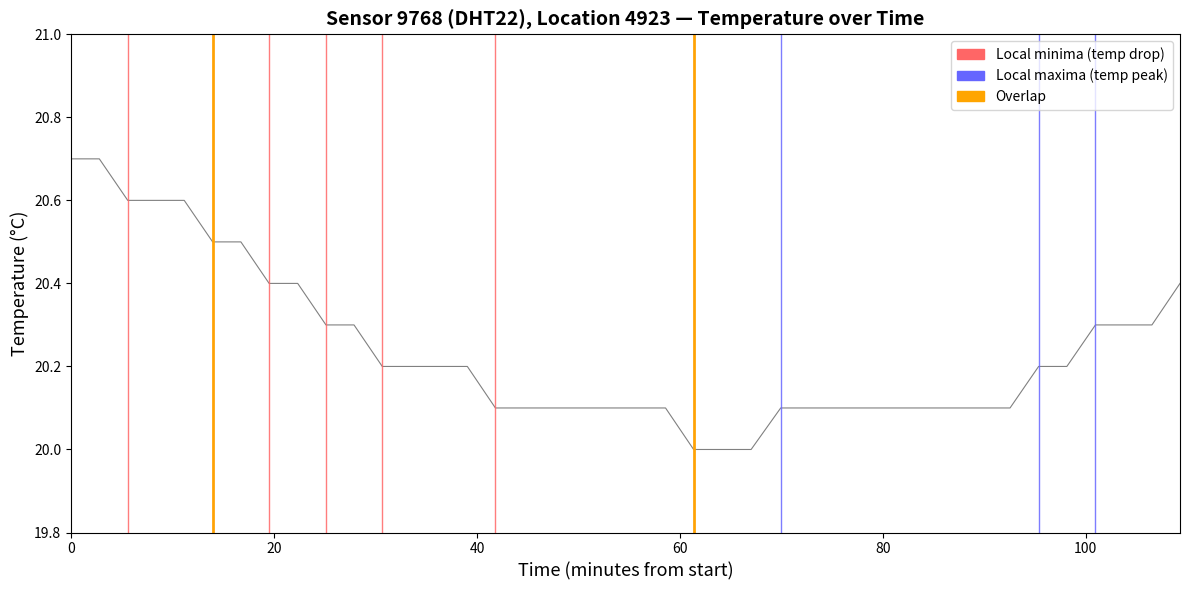

What is the maximum value shown in the chart?

20.7